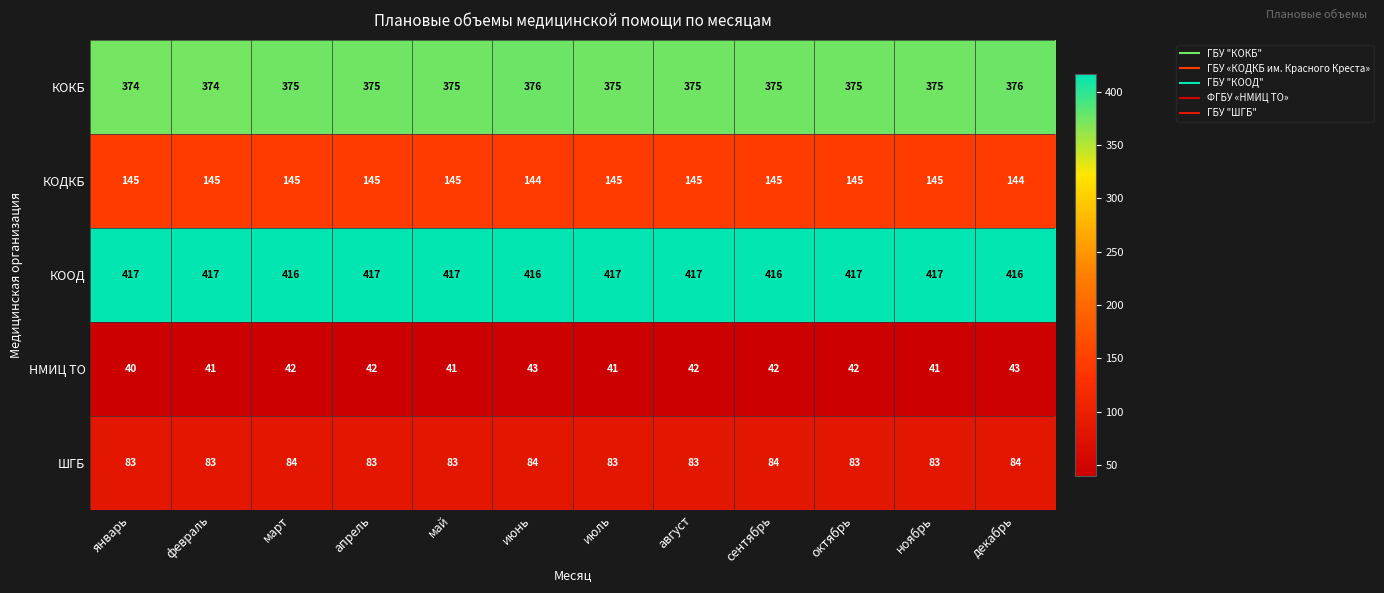

The КОКБ series shows 212 at апрель. True or false?

False